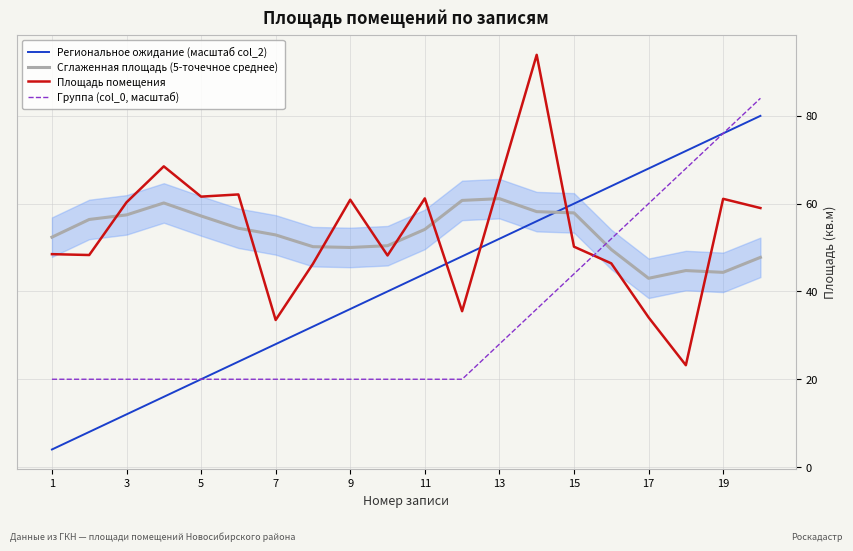

What are all the series names shown in the legend?

Региональное ожидание (масштаб col_2), Сглаженная площадь (5-точечное среднее), Площадь помещения, Группа (col_0, масштаб)